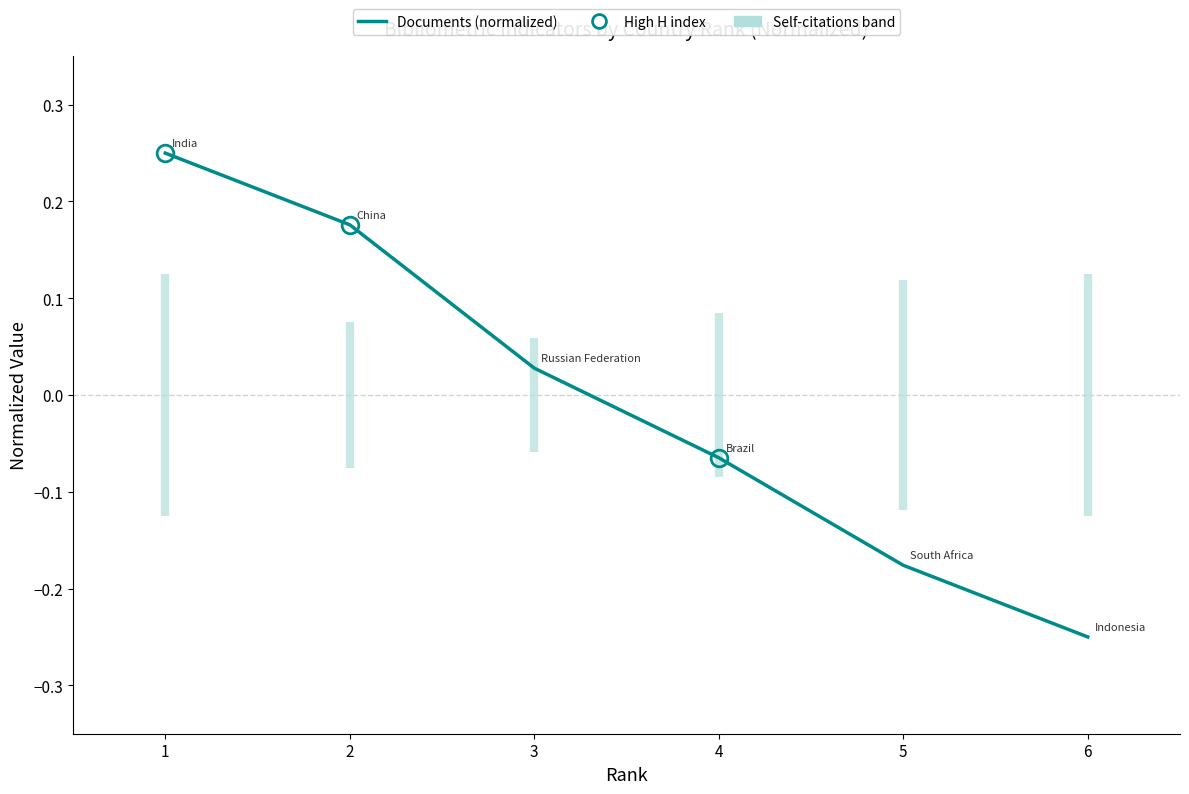

List the labels in order of value, largest first.

1, 2, 3, 4, 5, 6